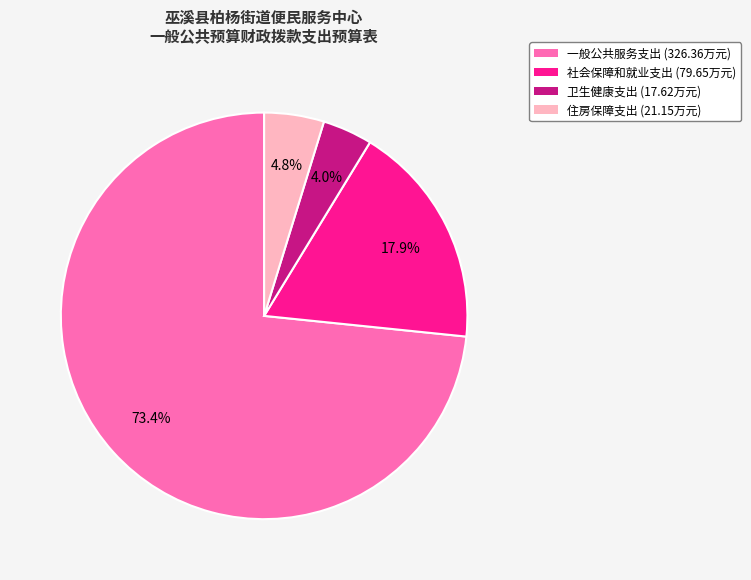

Count the number of slices in the pie.

4